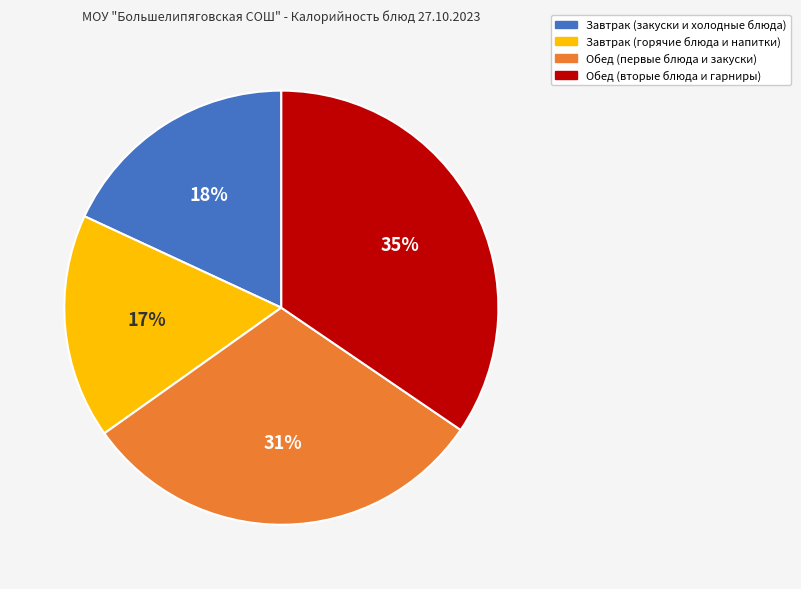

Approximately how many times larger is the value at Завтрак (горячие блюда и напитки) compared to Завтрак (закуски и холодные блюда)?

0.9